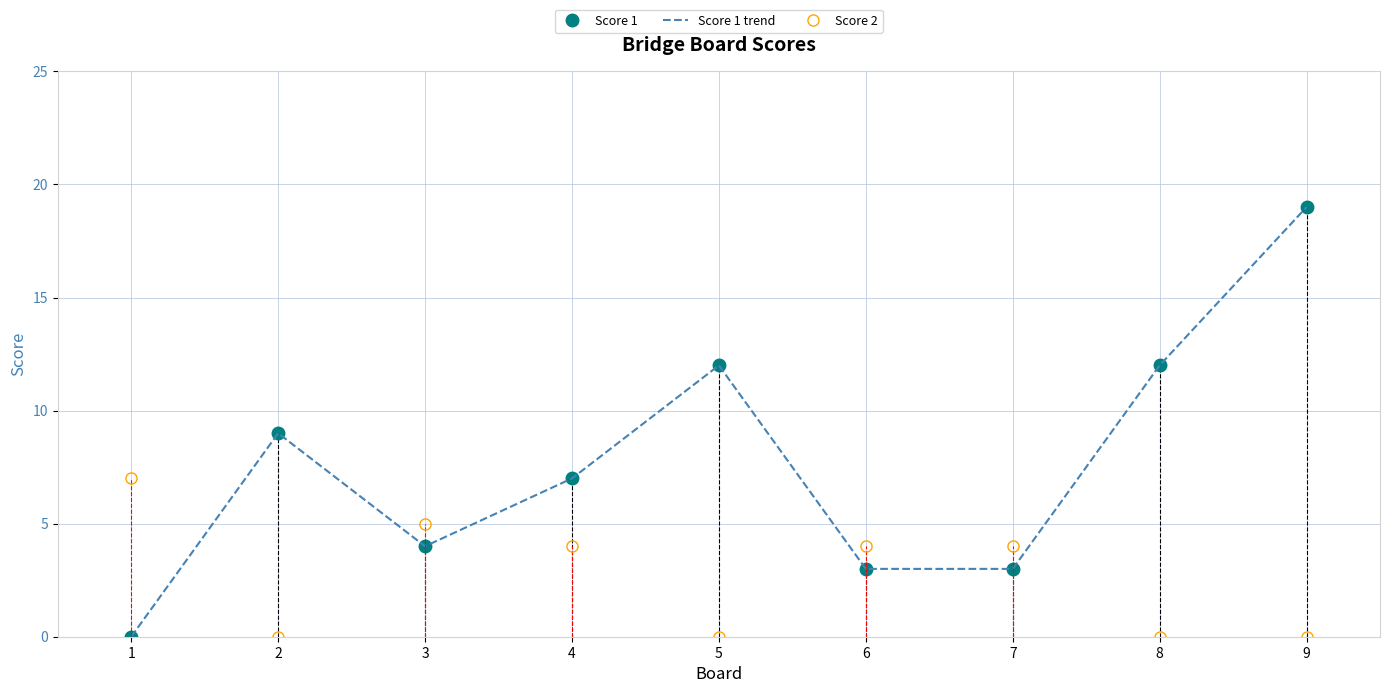

Rank the series at 6 from highest to lowest value.

Score 2, Score 1, Score 1 trend